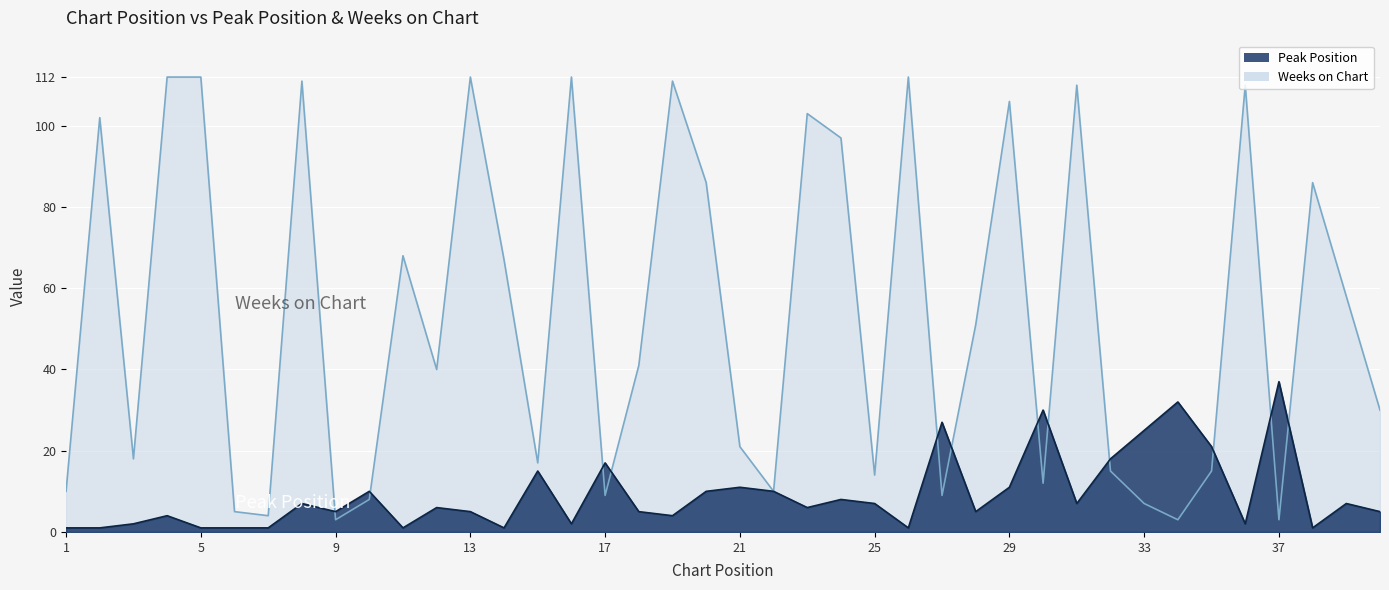

Which series has the widest spread of values?

Weeks on Chart